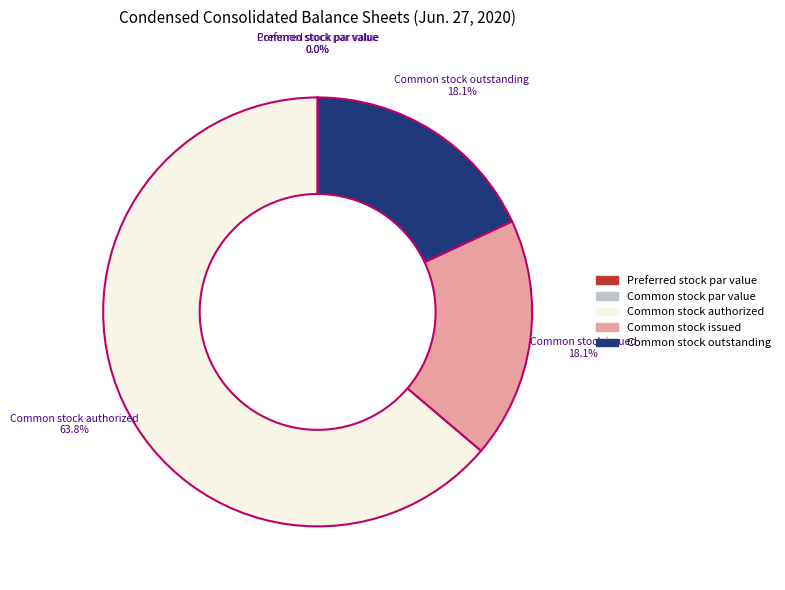

Which slice is the largest?

Common stock authorized